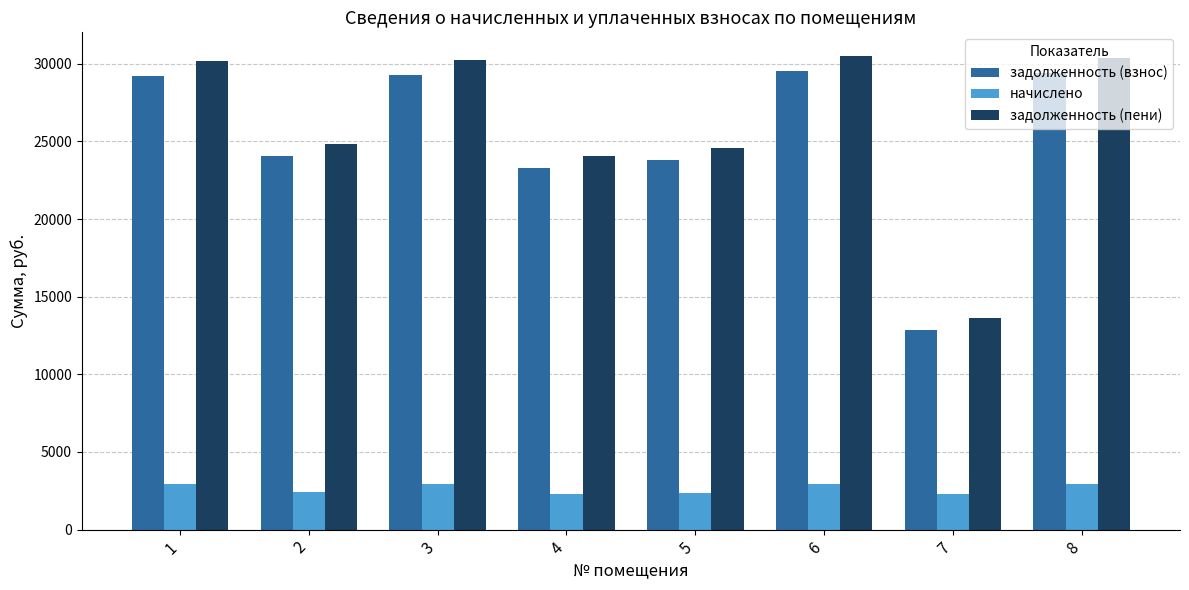

How many data points in задолженность (взнос) are above 29202?

4